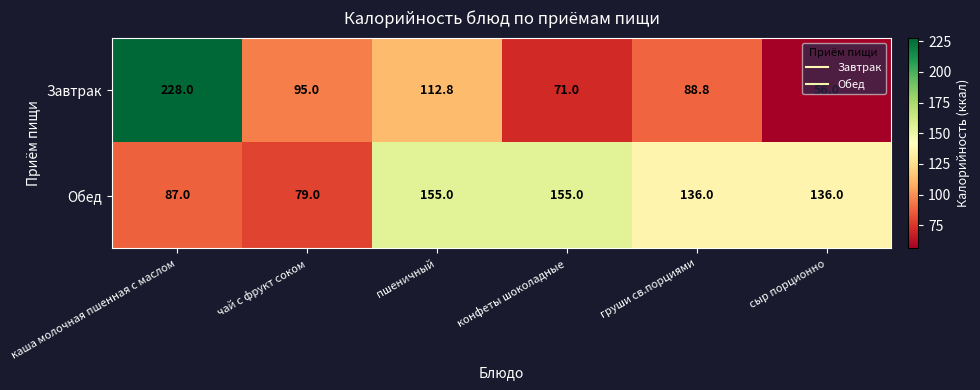

What is the sum of the Завтрак values at чай с фрукт соком and конфеты шоколадные?

166.0